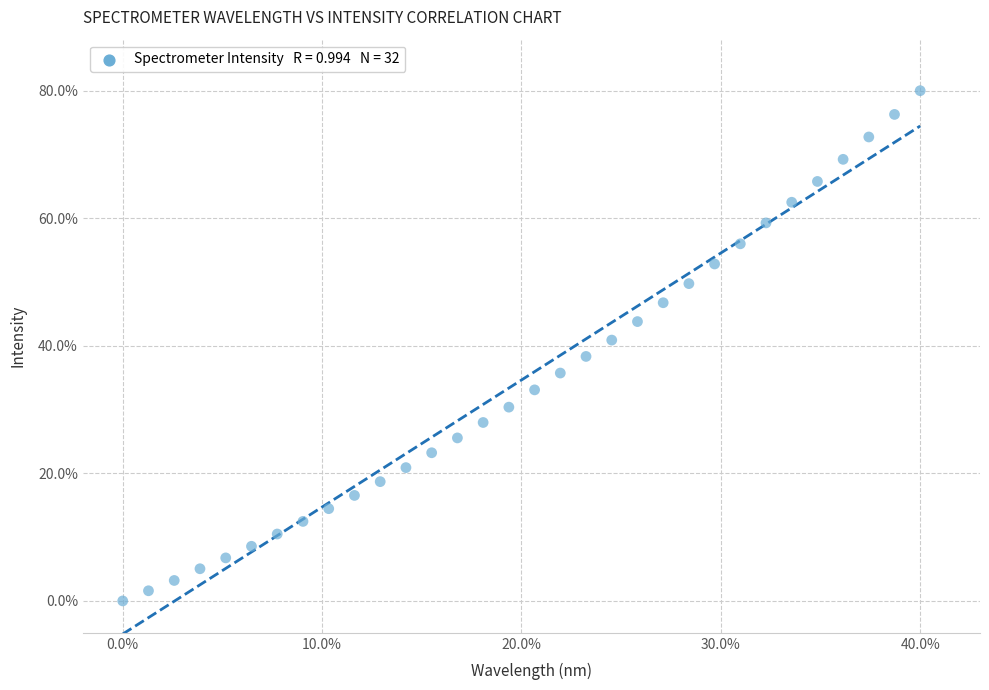

What is the range of Y values (max minus min)?

80.0